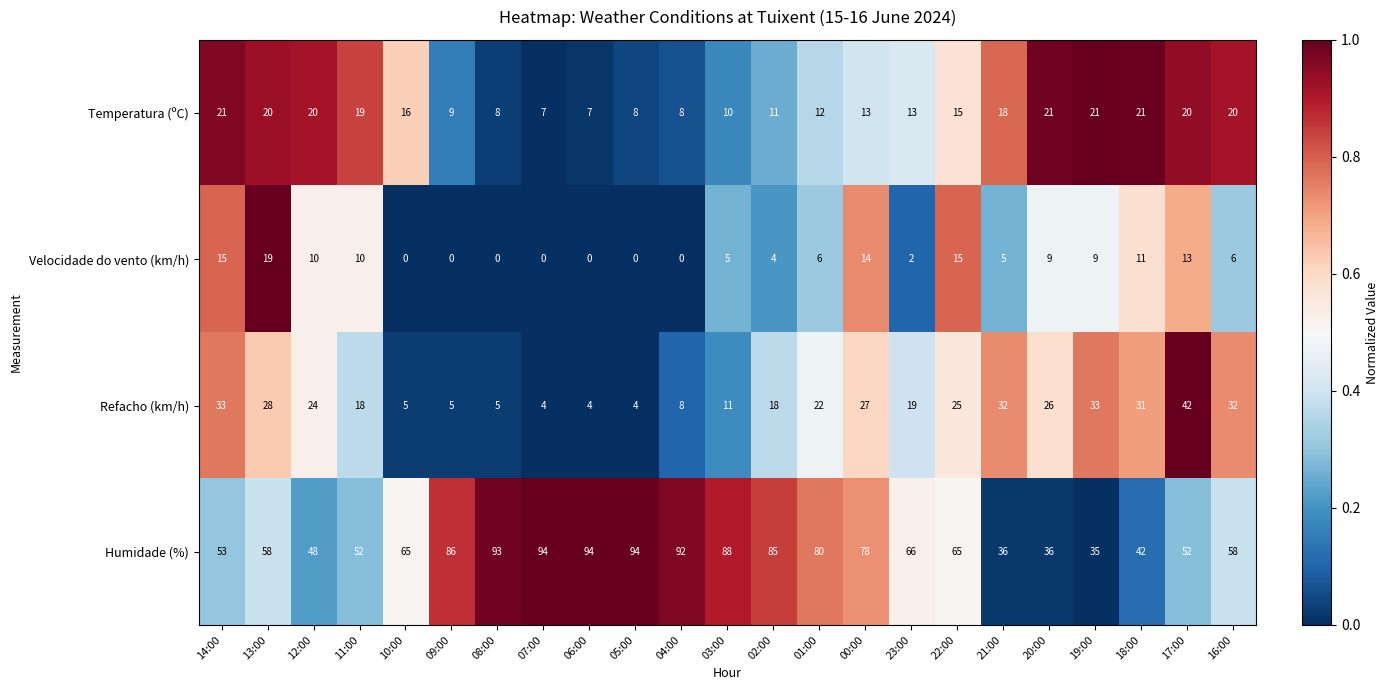

Is it true that Velocidade do vento (km/h) equals 10 at 11:00?

True